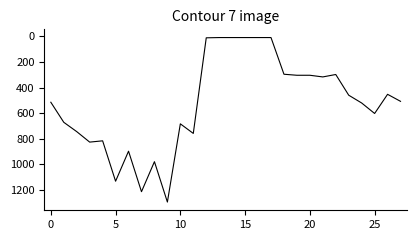

Reading left to right, transcribe all the data shown in this chart.

515	672	745	827	817	1133	898	1215	980	1296	684	759	11	9	9	9	9	9	296	304	304	317	298	460	521	603	453	508